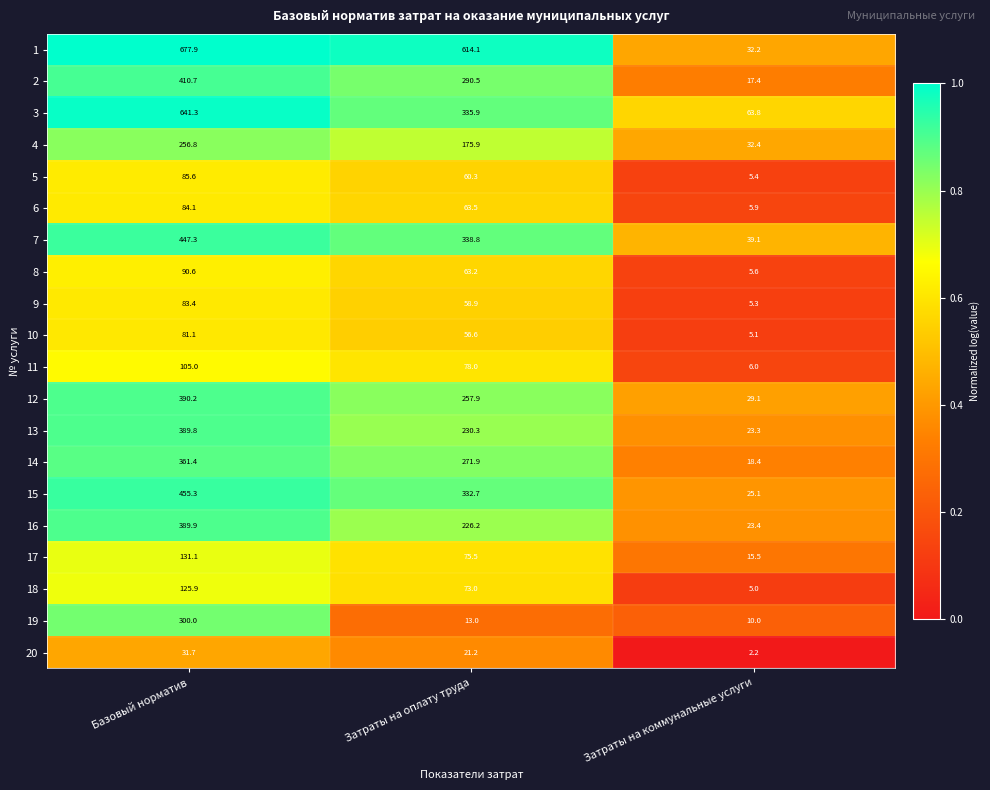

What is the highest value of the 19 series?

300.0